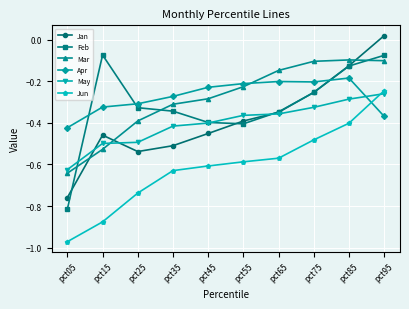

Is this an area chart (filled region under the line)?

No